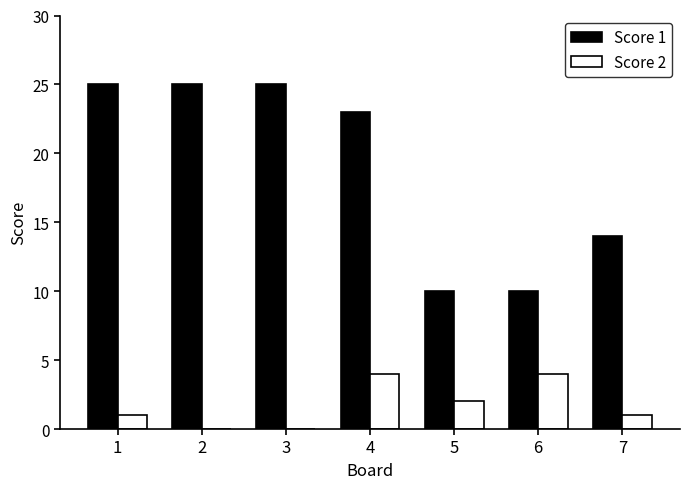

At which category is the sum across all series the highest?

4